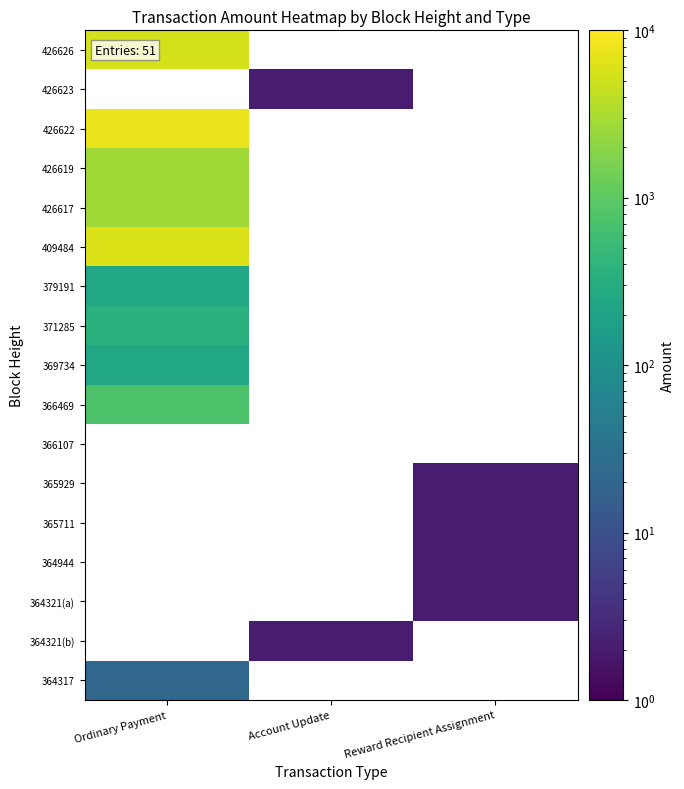

Which label corresponds to the largest value in the chart?

Ordinary Payment